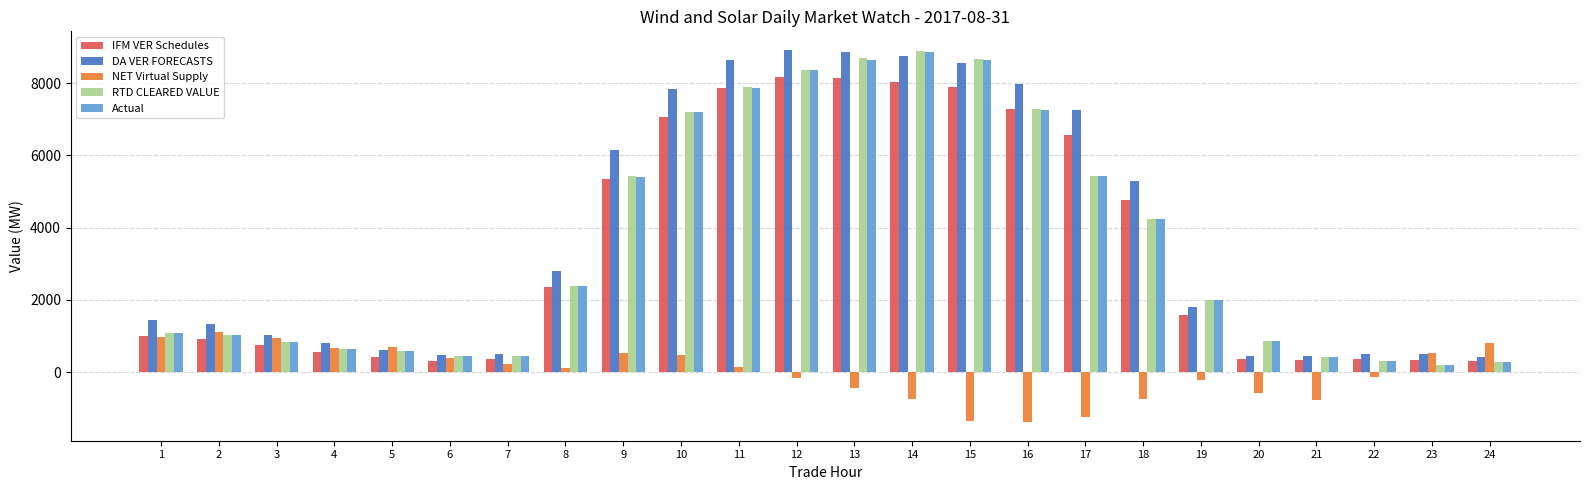

At which label is IFM VER Schedules closest to 4241?

18